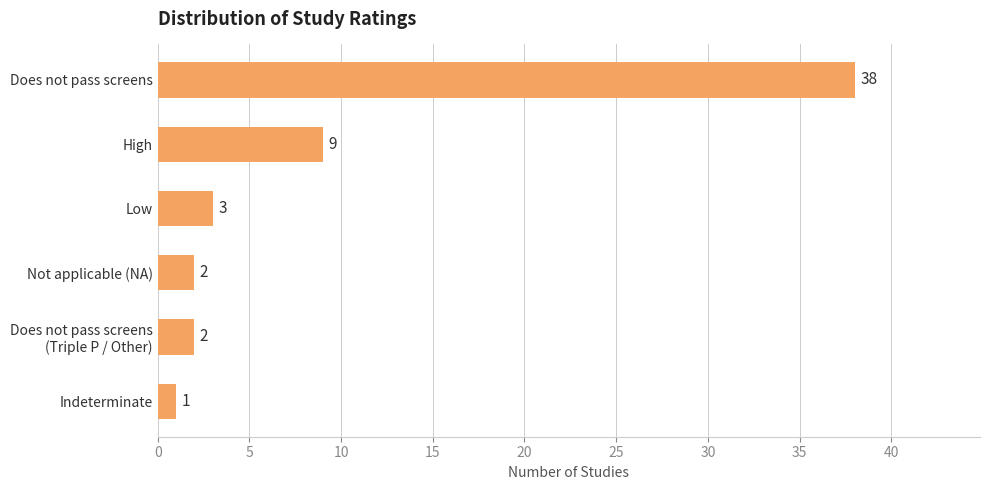

How many distinct data groups are displayed?

1